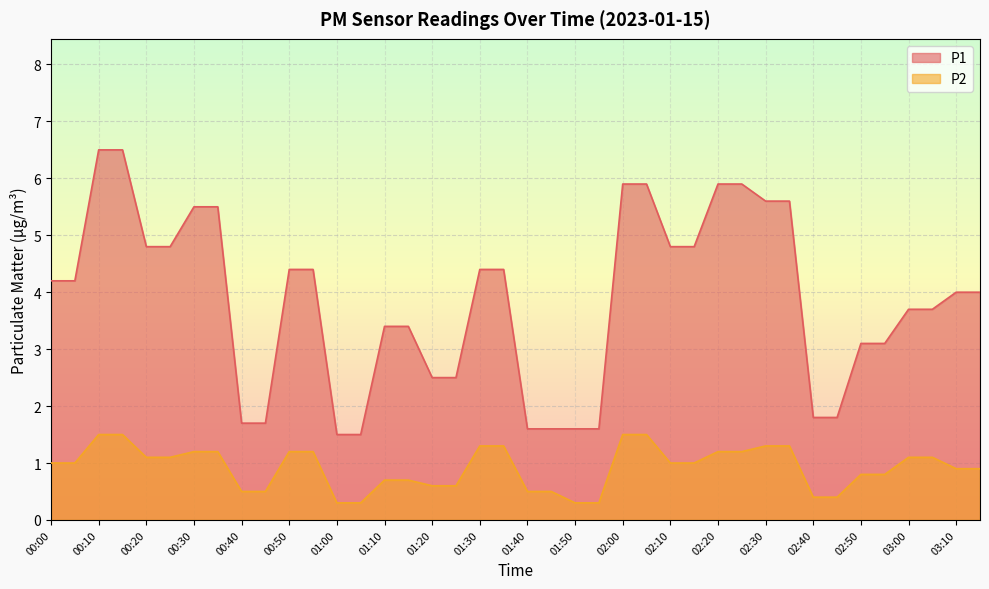

True or false: P2 has more than 1 points higher than both neighbors.

False